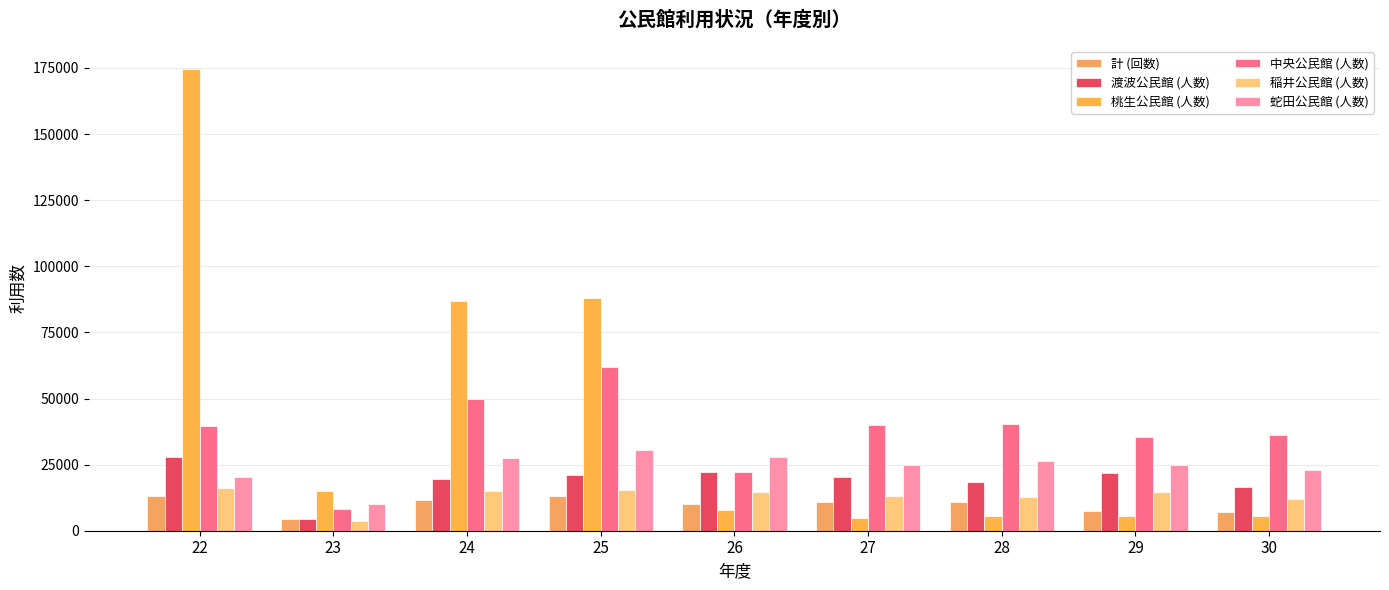

Rank the categories by 渡波公民館 (人数) value from highest to lowest.

22, 26, 29, 25, 27, 24, 28, 30, 23